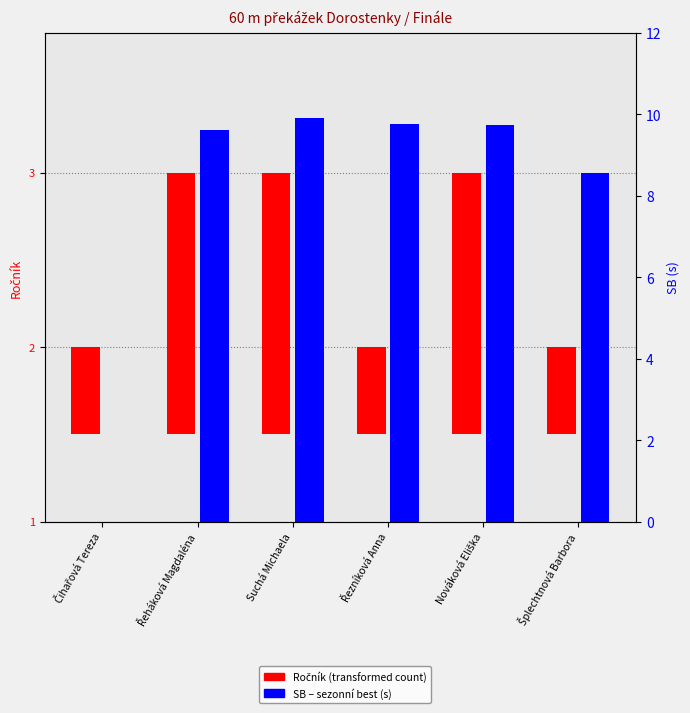

Which has a higher value, Šplechtnová Barbora or Suchá Michaela?

Suchá Michaela